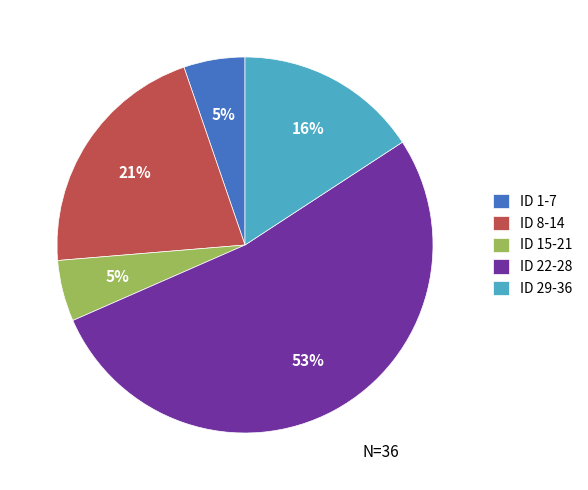

To the nearest percent, what portion does ID 1-7 represent?

5%